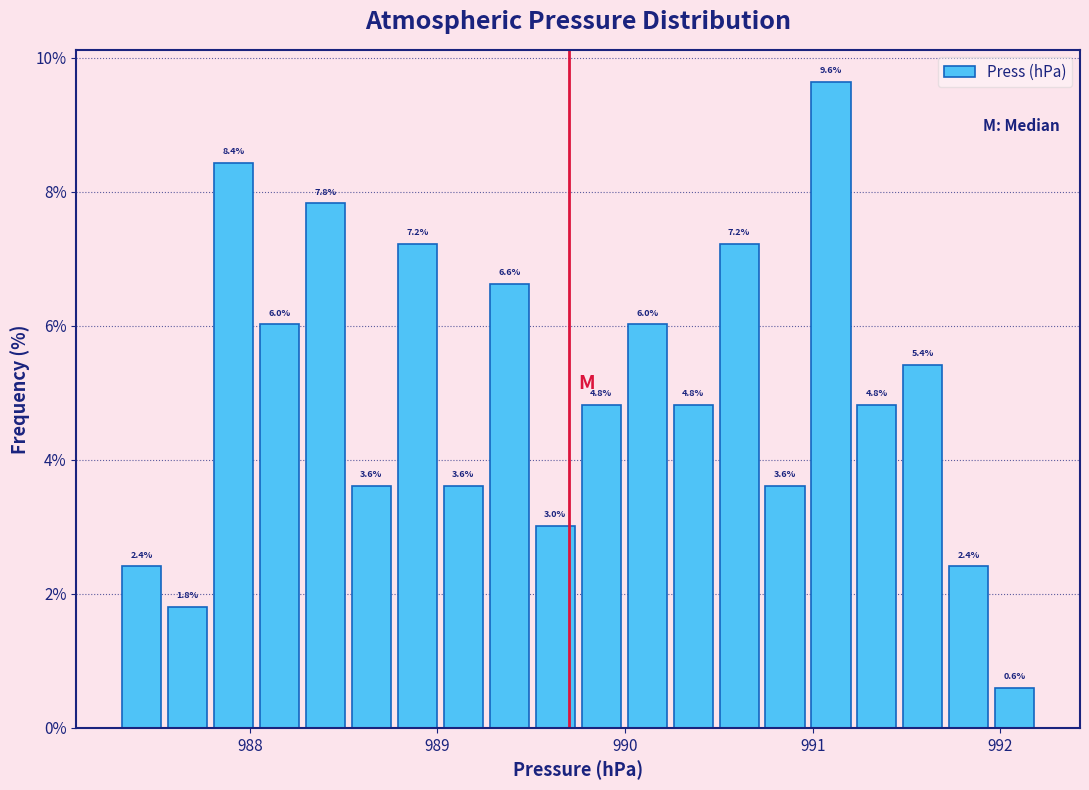

Around what value on the x-axis is the tallest bar? Give the approximate position of its centre, as read against the axis.

991.1